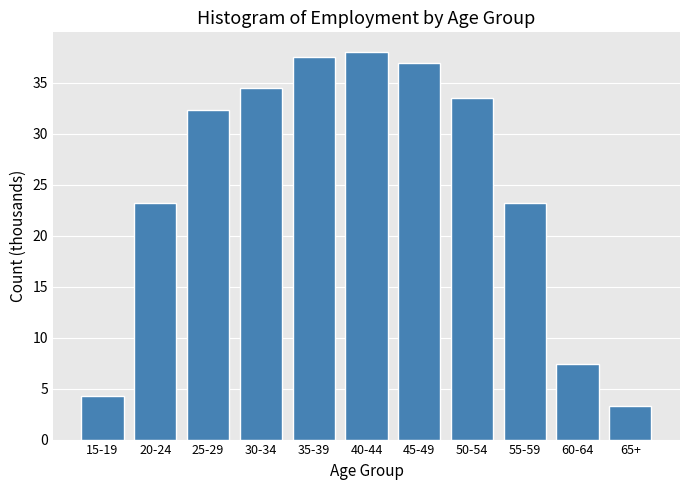

Reading left to right, extract all data points from this chart.

15-19=4.3	20-24=23.2	25-29=32.3	30-34=34.4	35-39=37.5	40-44=38.0	45-49=36.9	50-54=33.5	55-59=23.2	60-64=7.4	65+=3.3